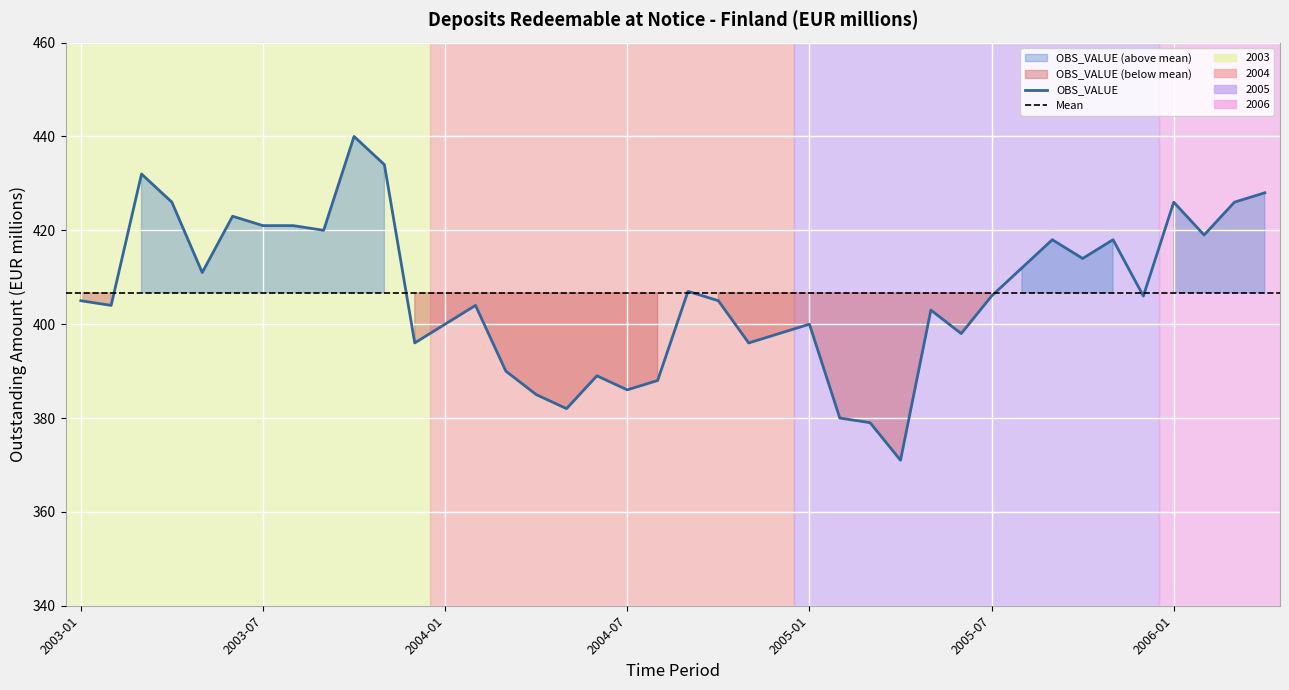

What is the ratio of the value at 2003-03 to the value at 2003-05?

1.1